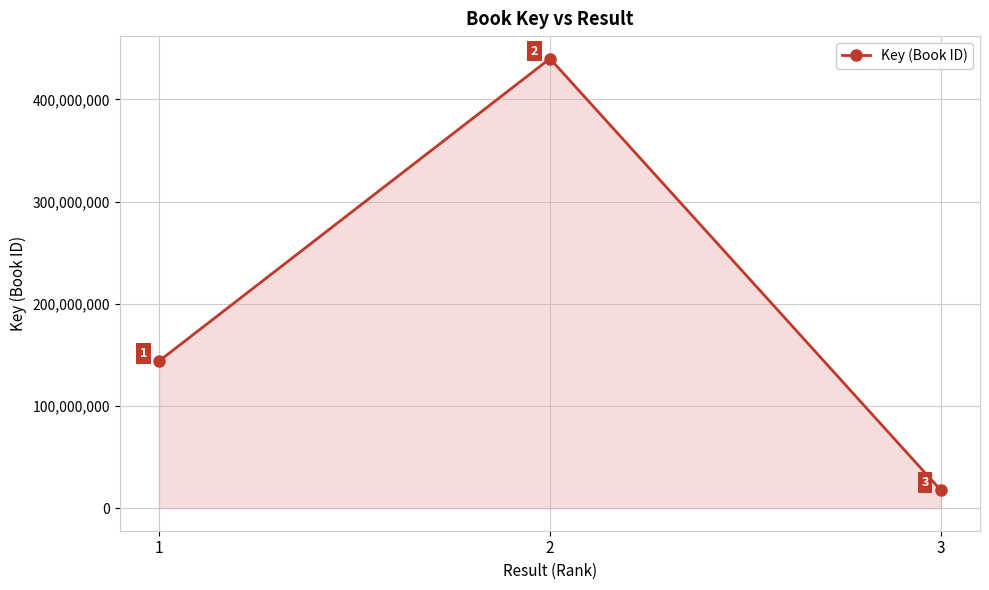

What is the sum of the values at 1 and 3?

161655485